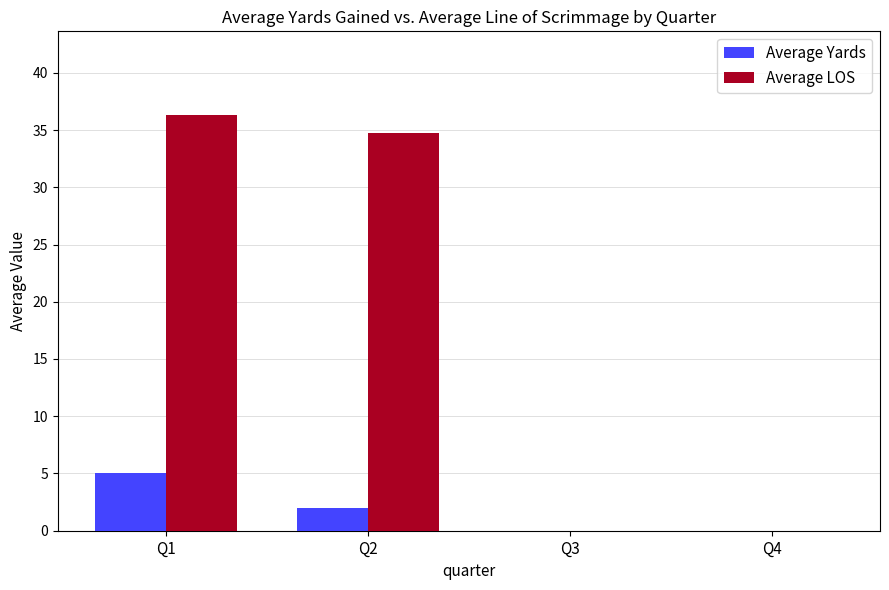

Reading left to right, list all the values displayed in this chart.

Average Yards: 5.1	2.0	0.0	0.0
Average LOS: 36.4	34.8	0.0	0.0